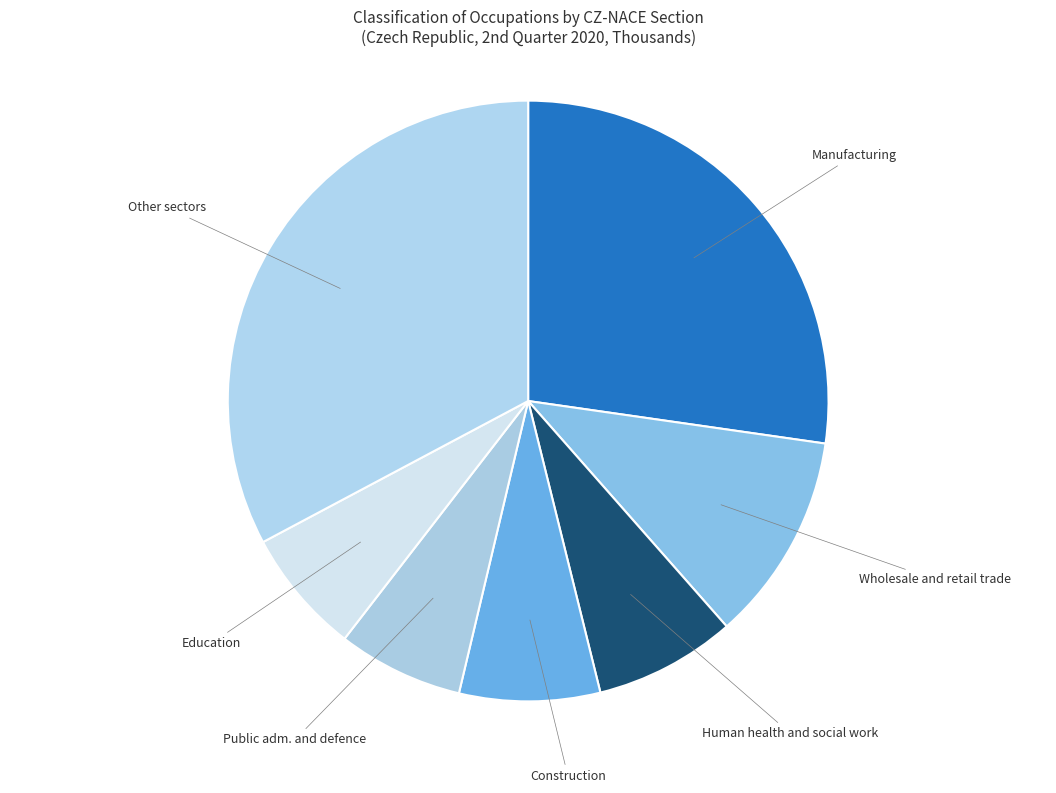

What is the ratio of the value at Other sectors to the value at Wholesale and retail trade?

2.9